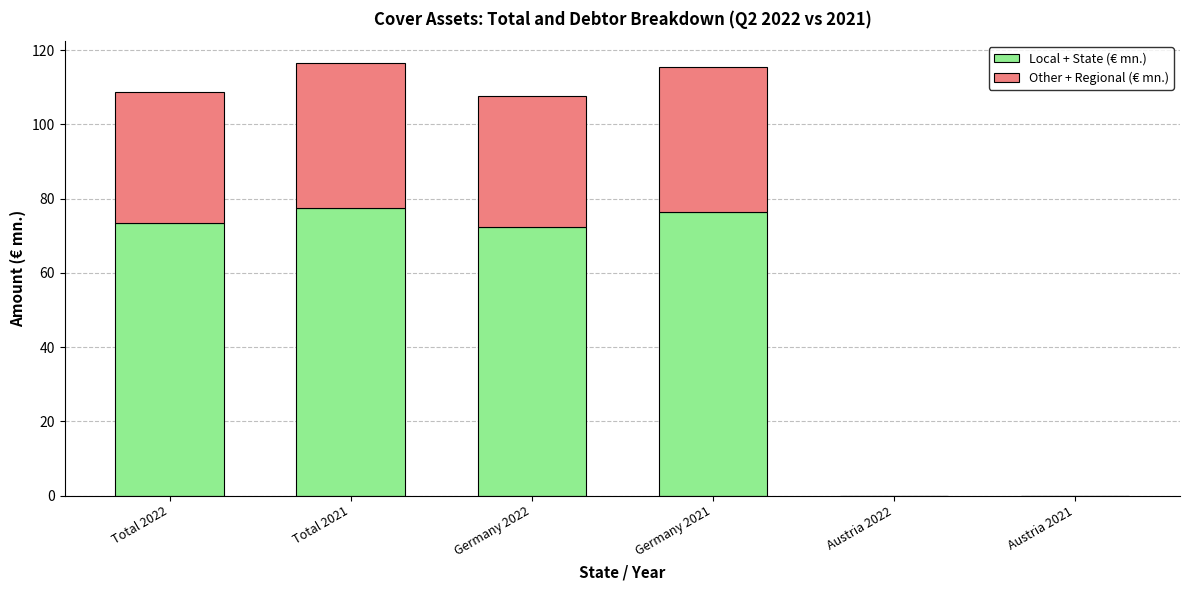

What are all the series names shown in the legend?

Local + State (€ mn.), Other + Regional (€ mn.)